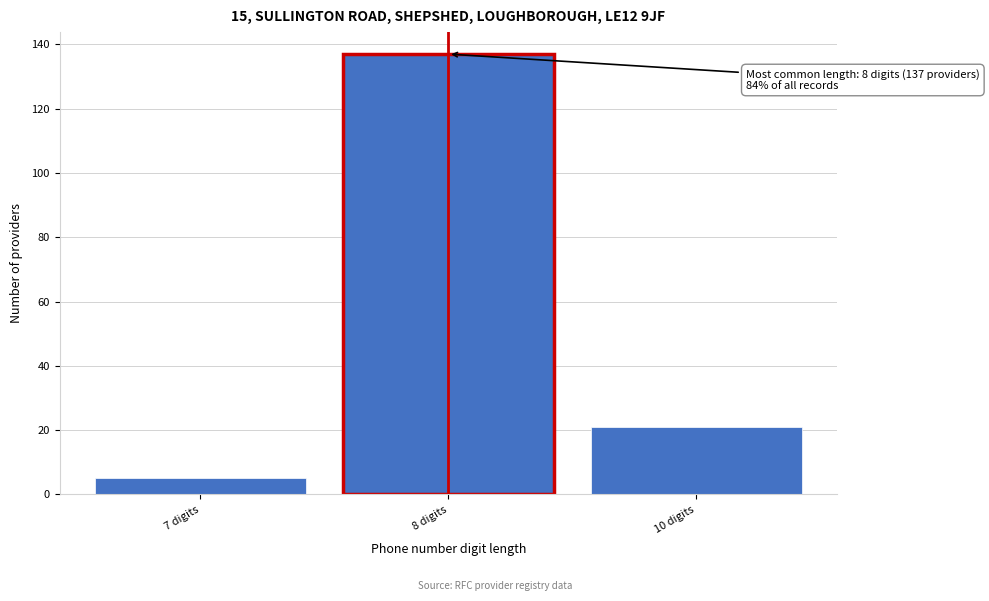

Reading left to right, what are all the values shown in this chart?

7 digits=5	8 digits=137	10 digits=21